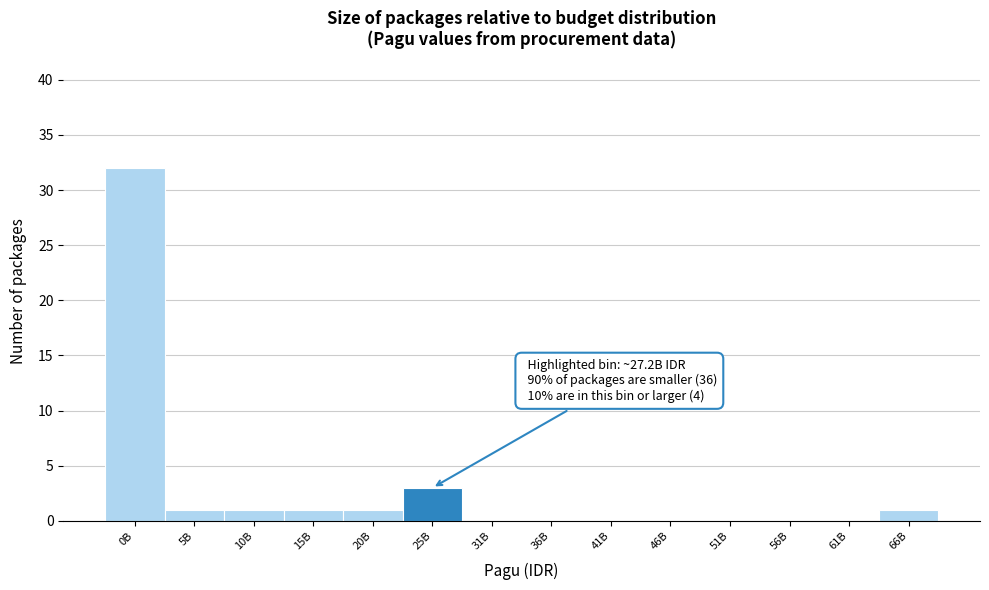

Reading left to right, transcribe all the data shown in this chart.

0B=32	5B=1	10B=1	15B=1	20B=1	25B=3	31B=0	36B=0	41B=0	46B=0	51B=0	56B=0	61B=0	66B=1